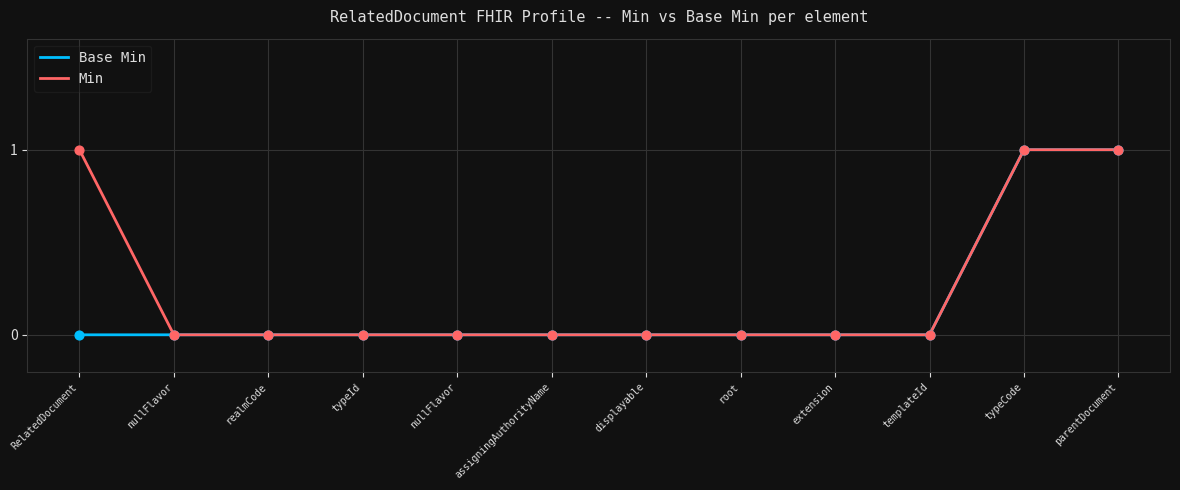

At which category is the sum across all series the highest?

typeCode